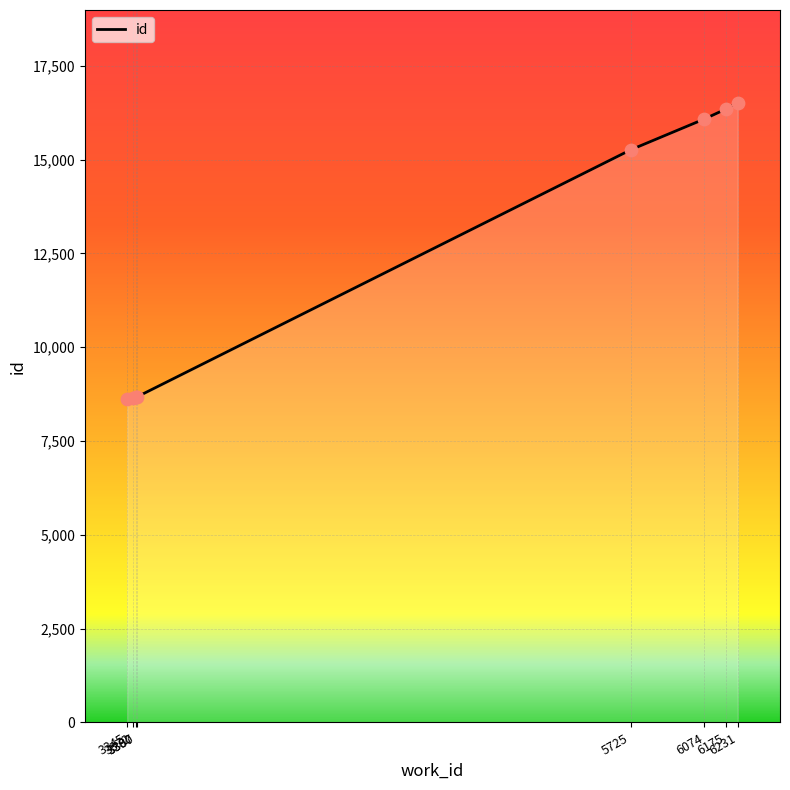

What is the change in value from 5725 to 6175?

+1086